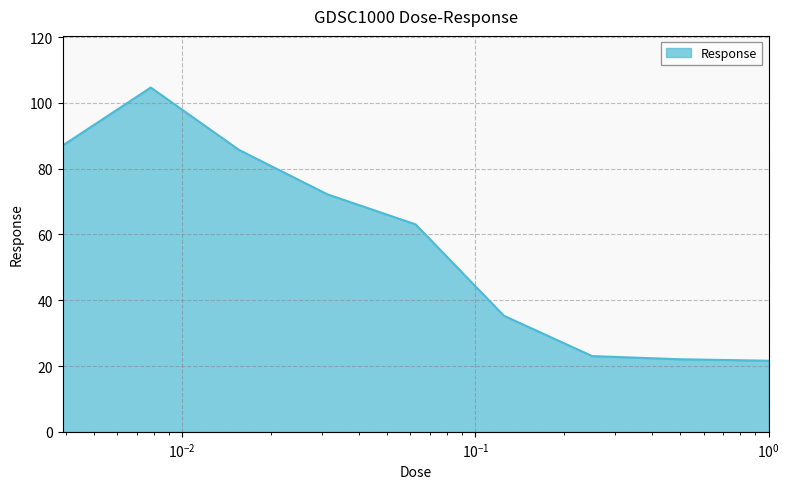

What is the average value?

57.2